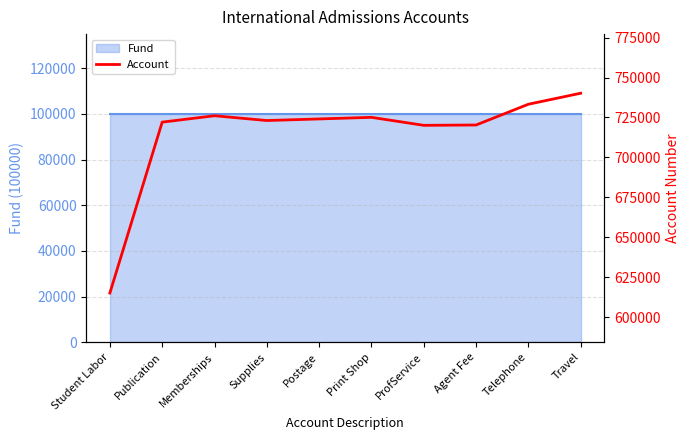

Does the chart display data point markers on the line(s)?

No